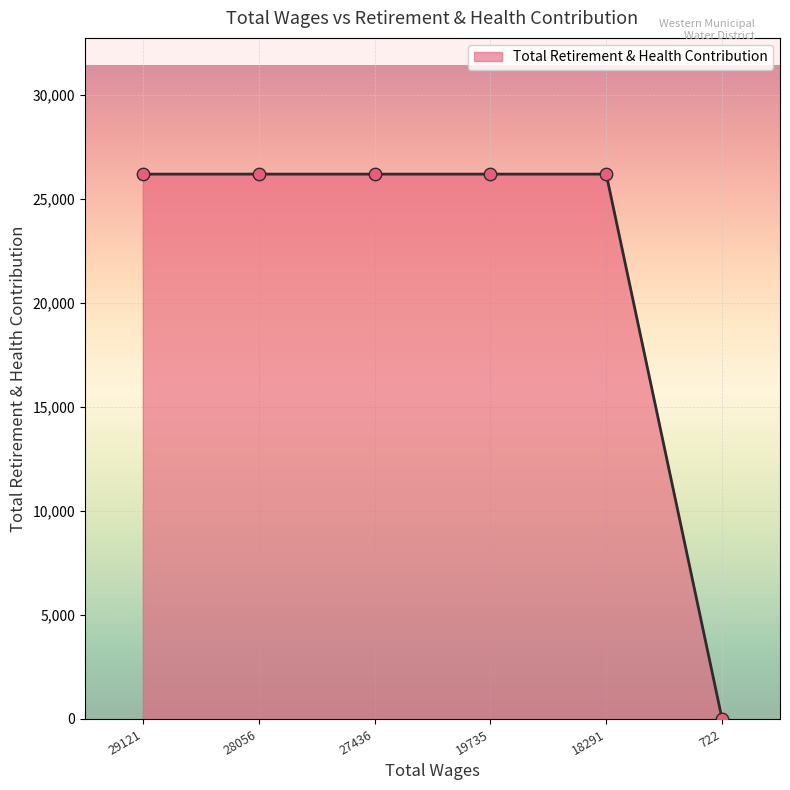

Approximately how many times larger is the value at 28056 compared to 19735?

1.0